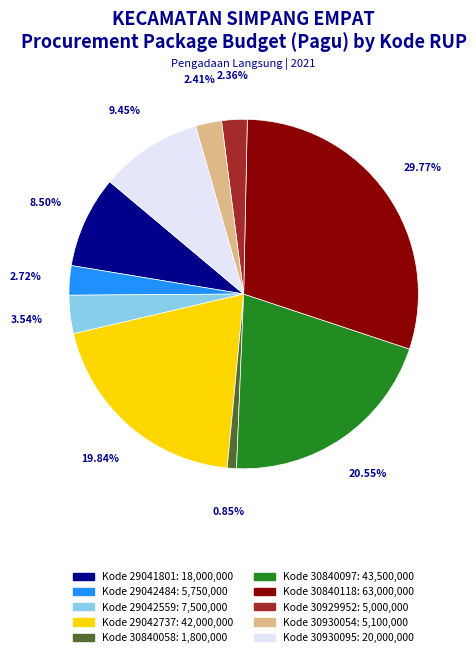

Is there any slice that represents more than half of the pie?

No